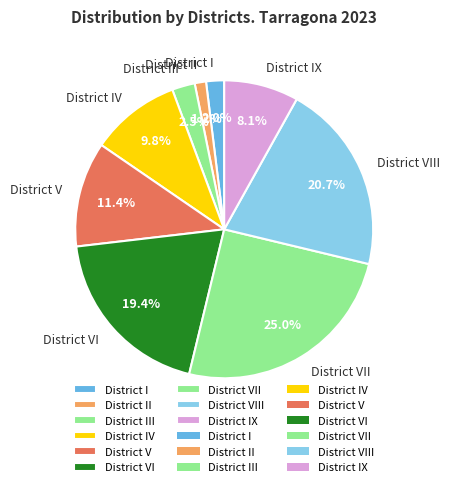

Is there any slice that represents more than half of the pie?

No